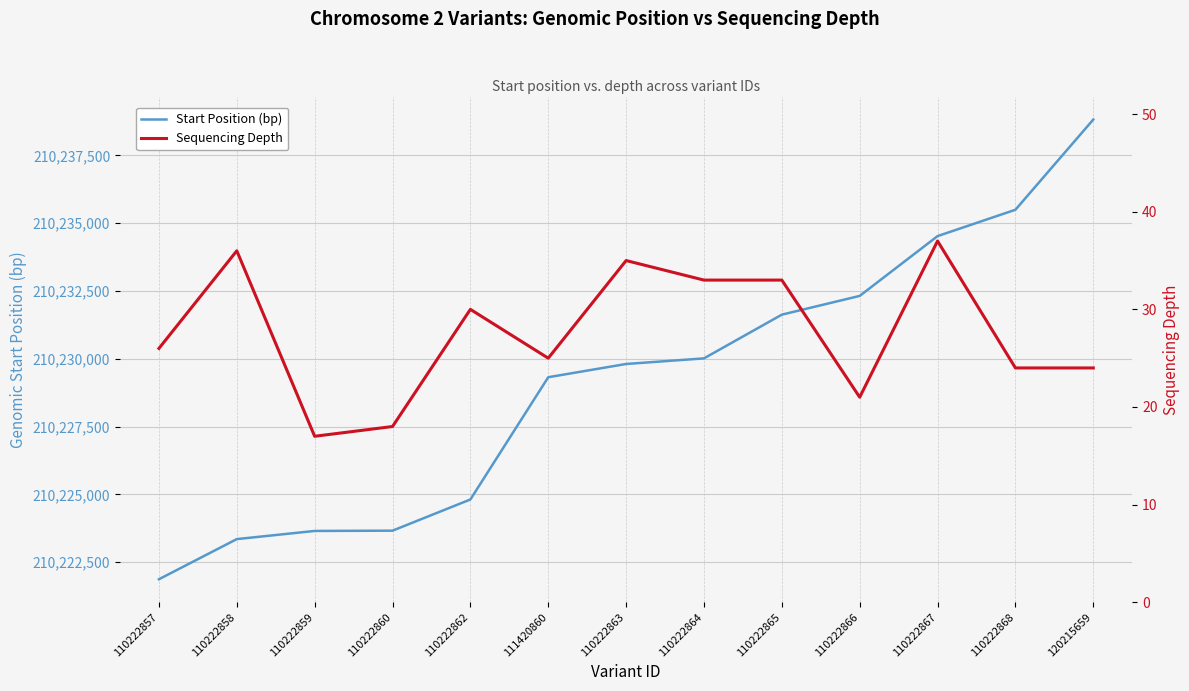

What is the lowest value of the Sequencing Depth series?

17